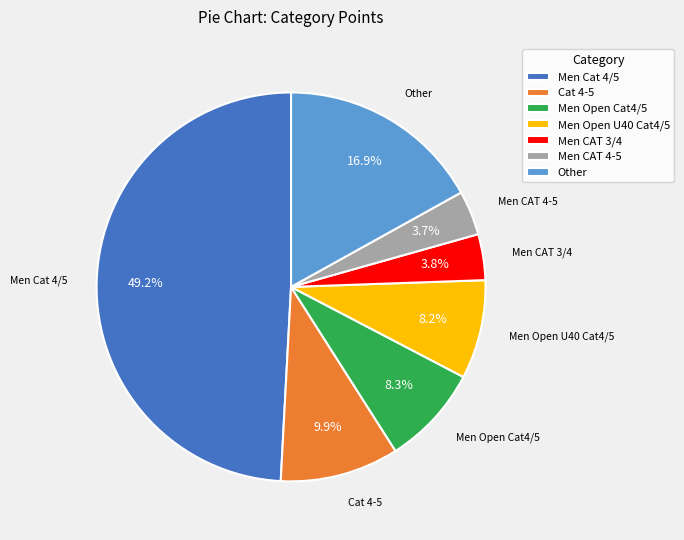

Which has a higher value, Men CAT 4-5 or Men Open U40 Cat4/5?

Men Open U40 Cat4/5